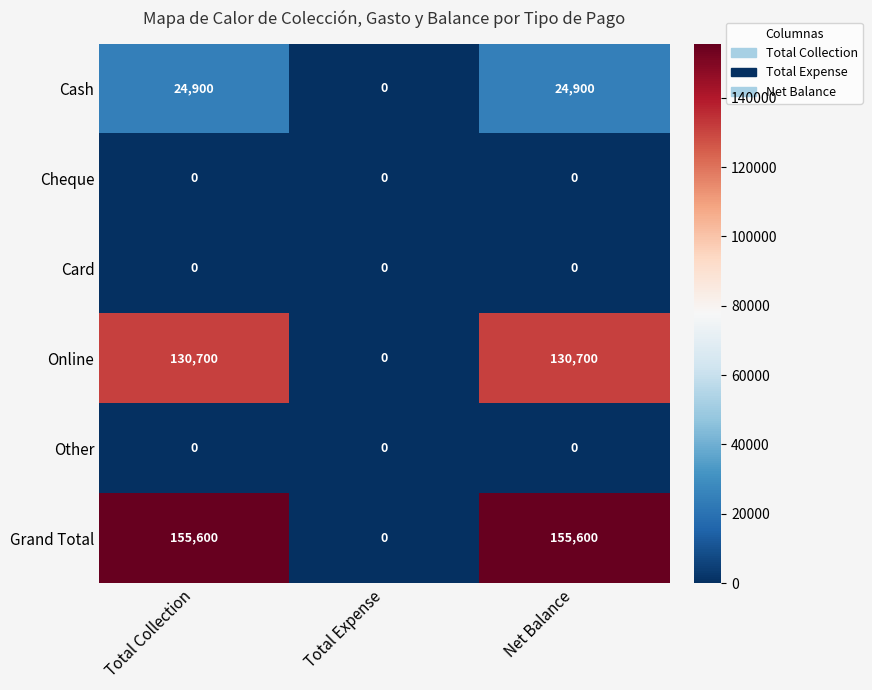

Which series has the widest spread of values?

Grand Total